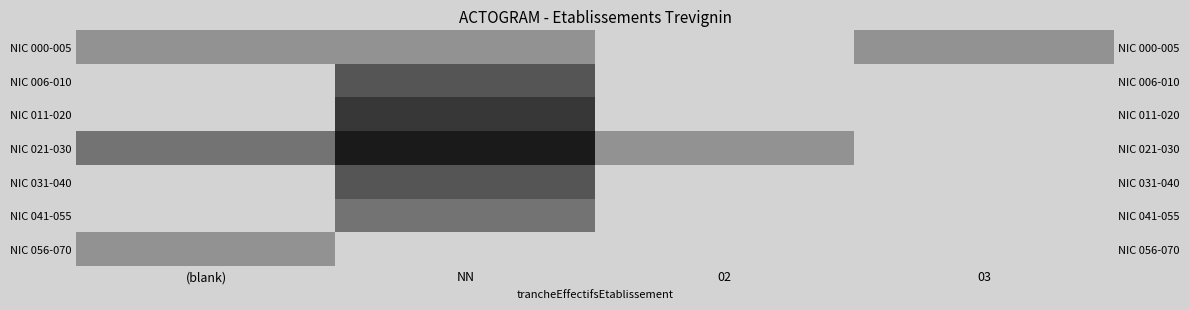

How many positive values does the NIC 011-020 series have?

1